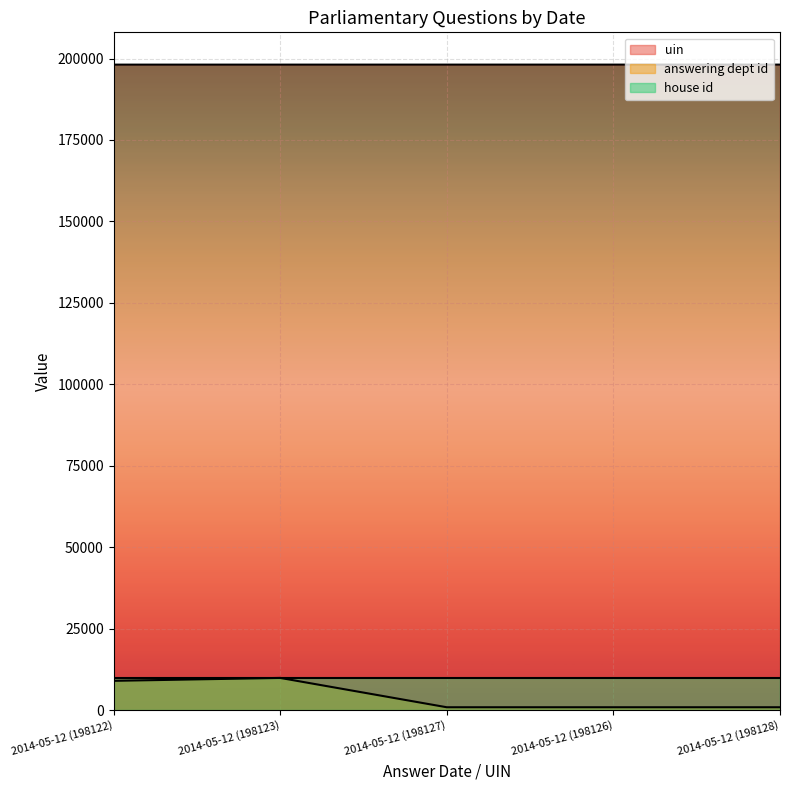

How many interior local peaks does the answering dept id series have?

1